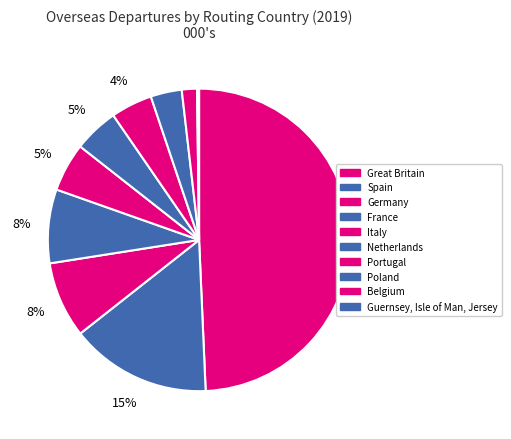

Which slice is the smallest?

Guernsey, Isle of Man, Jersey